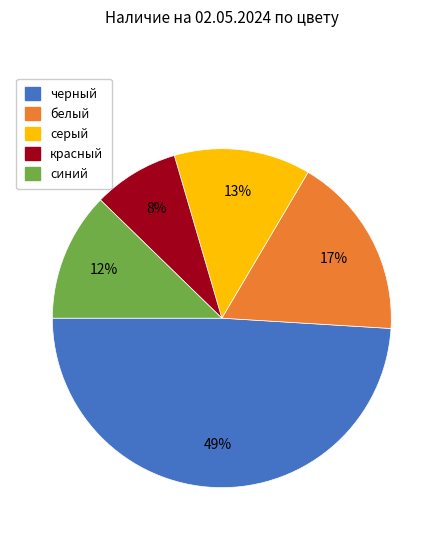

Between красный and черный, which is larger?

черный